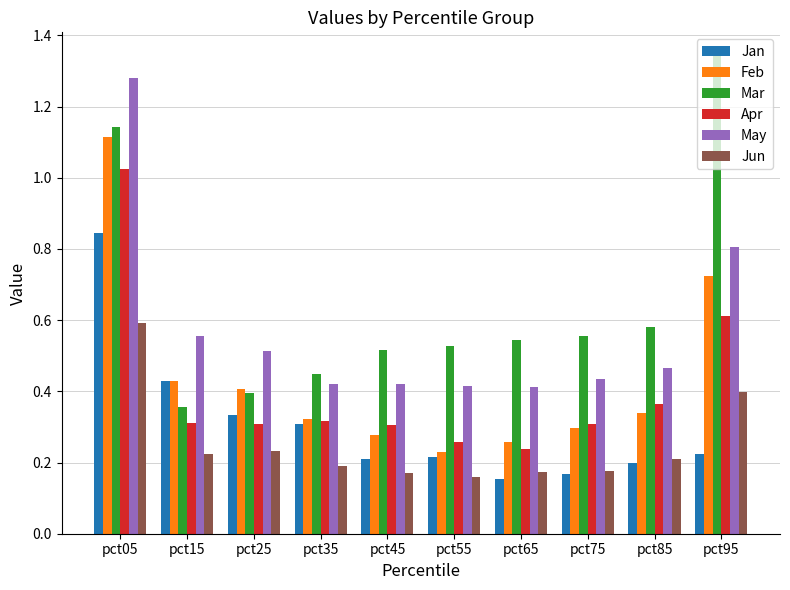

Where is Mar nearest to the value 0?

pct15